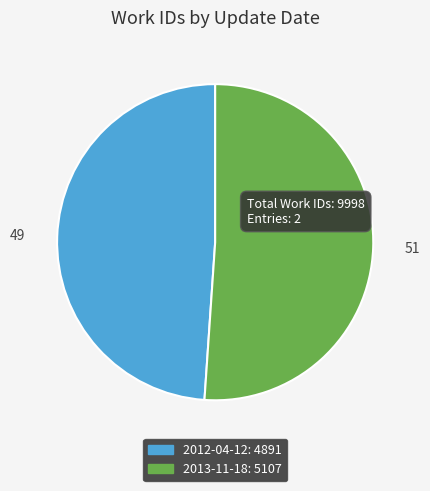

Which category has the biggest portion of the pie?

2013-11-18